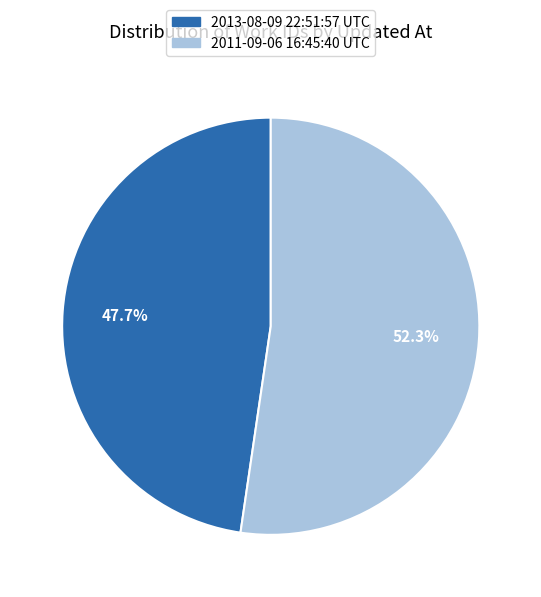

Which category has the biggest portion of the pie?

2011-09-06 16:45:40 UTC